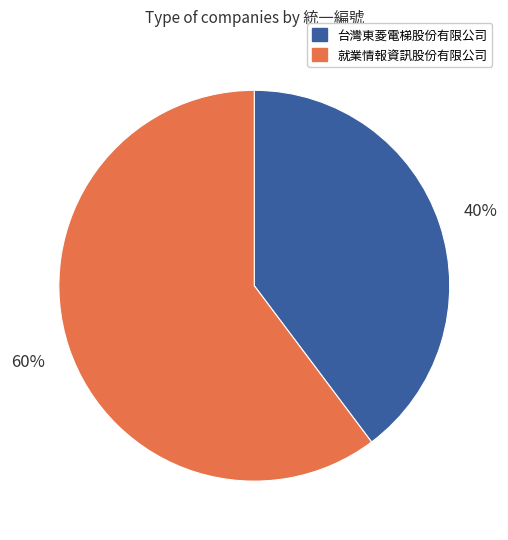

Which category has the biggest portion of the pie?

就業情報資訊股份有限公司